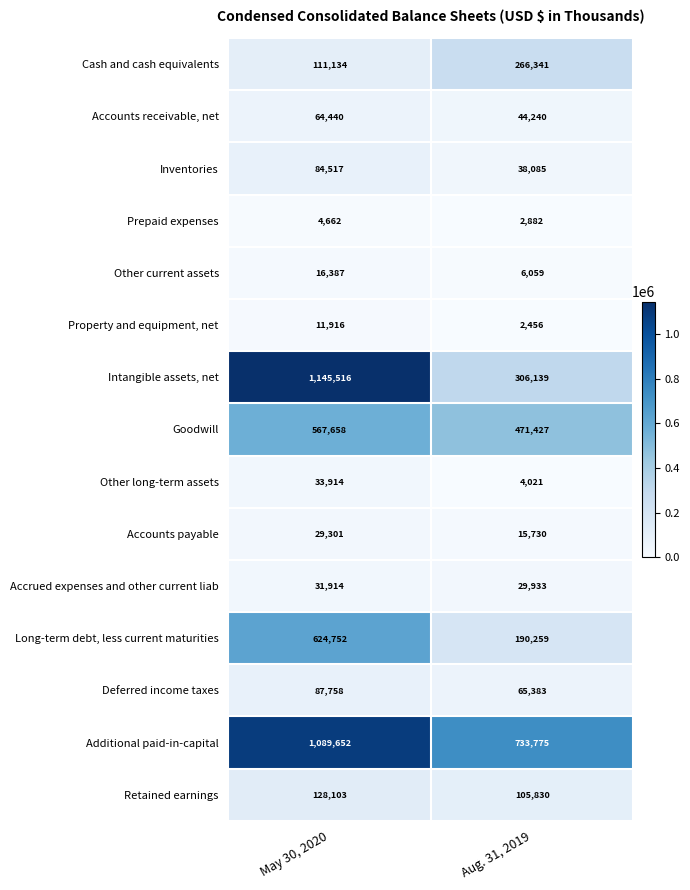

At which category does the chart reach its peak across all series?

May 30, 2020